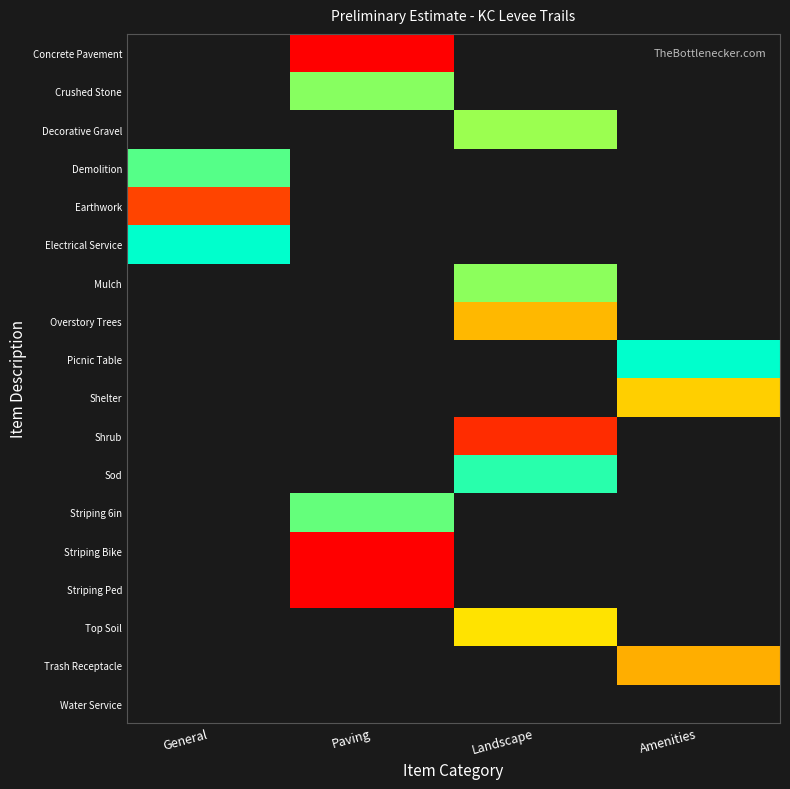

What is the total value across all series at Paving?

79050